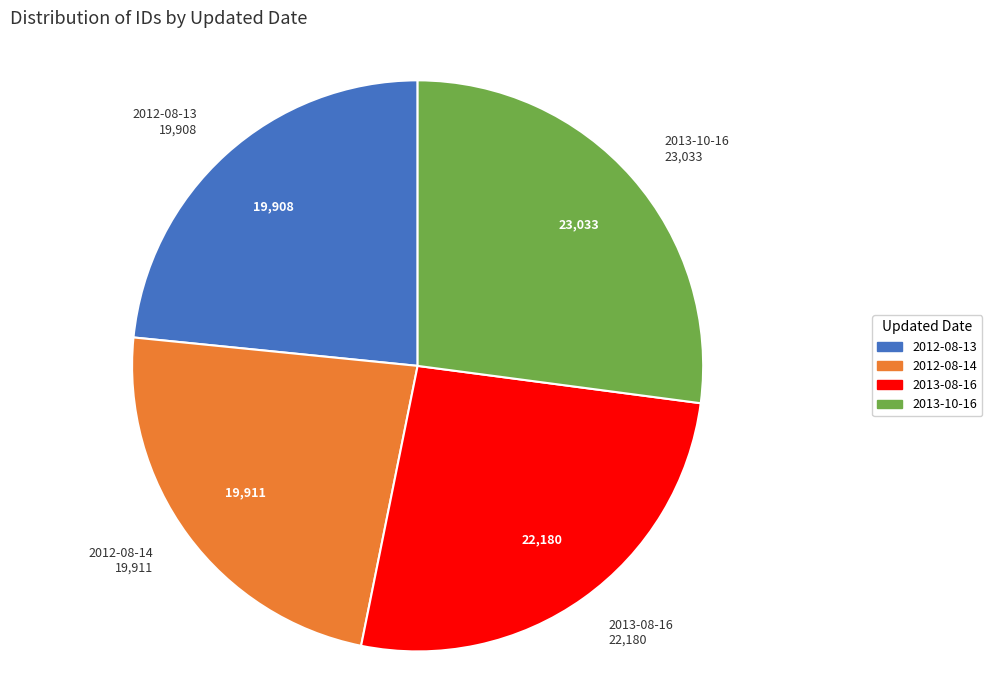

What is the largest slice in the pie chart?

2013-10-16